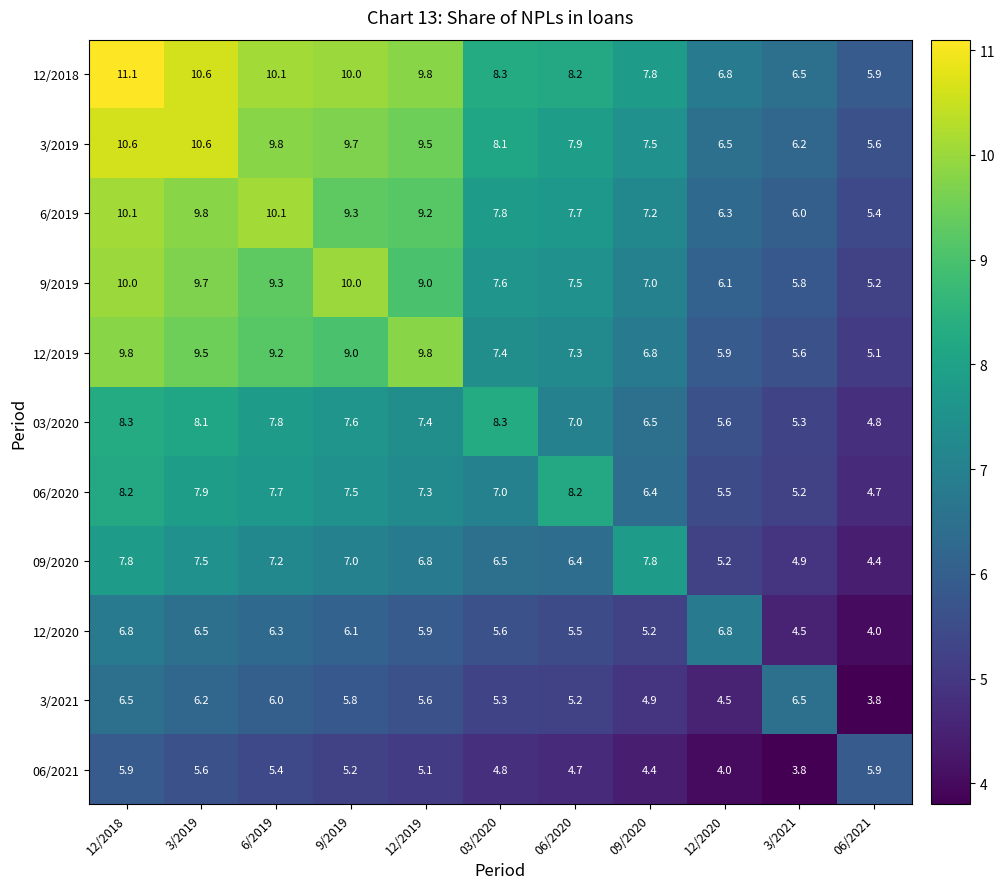

Where does the 06/2021 series first go above 5?

12/2018